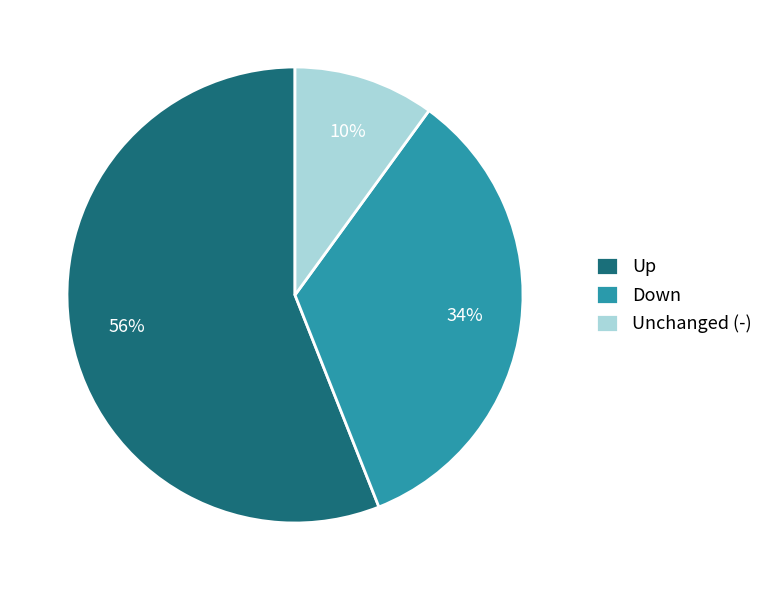

Which slice represents more than half of the pie?

Up